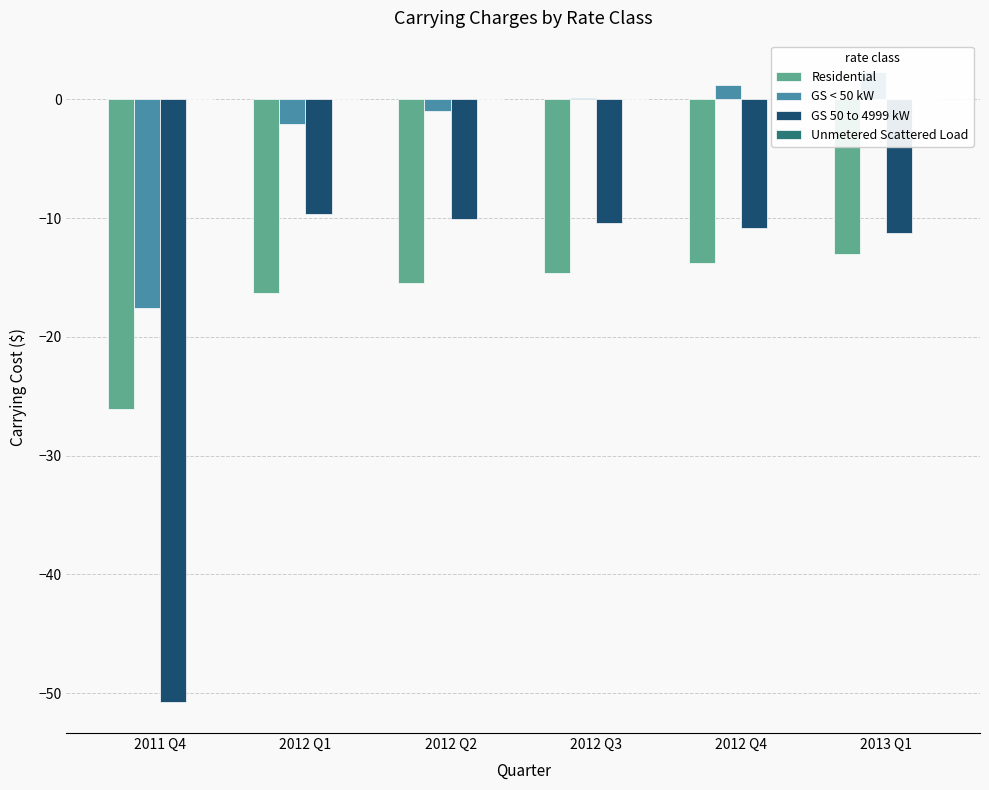

Read the GS < 50 kW value at 2013 Q1.

2.3